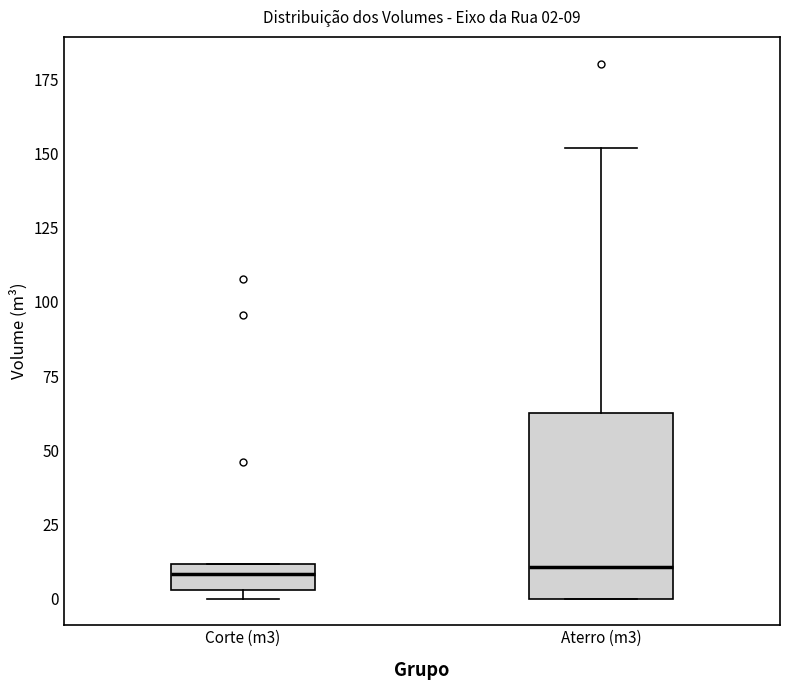

Comparing the boxes themselves (not the whiskers), which one is the tallest?

Aterro (m3)